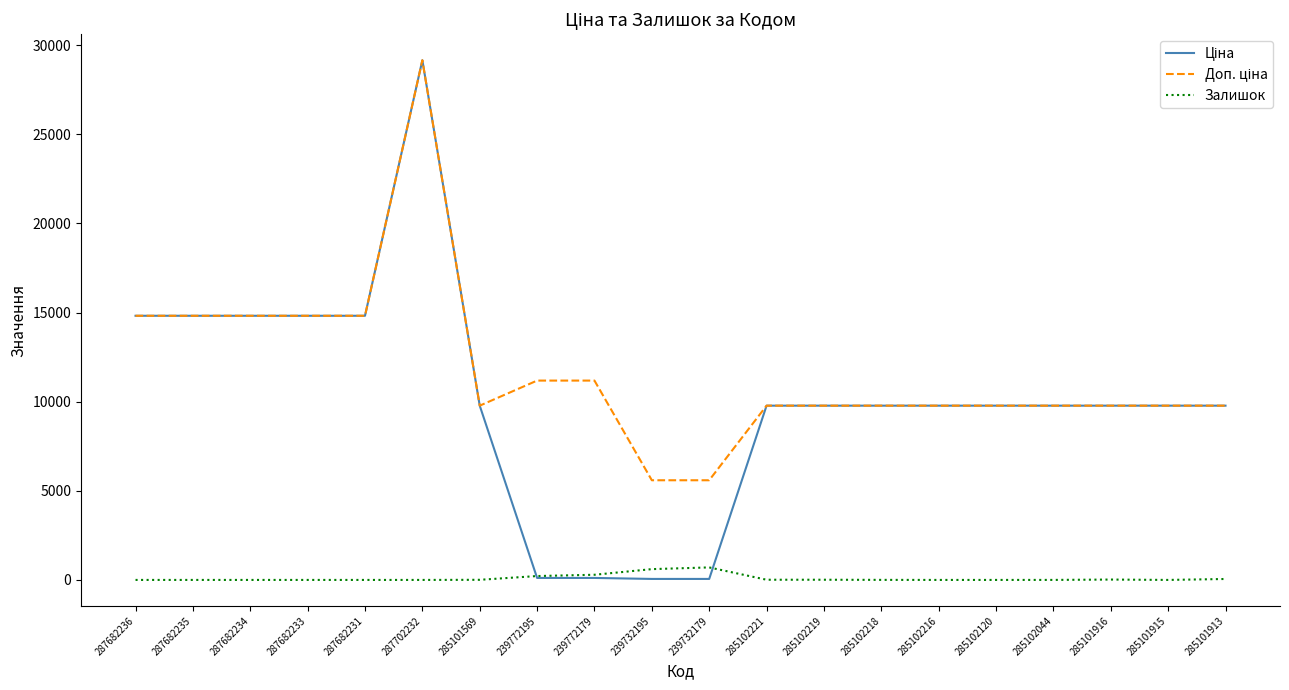

What is the greatest value displayed?

29152.3